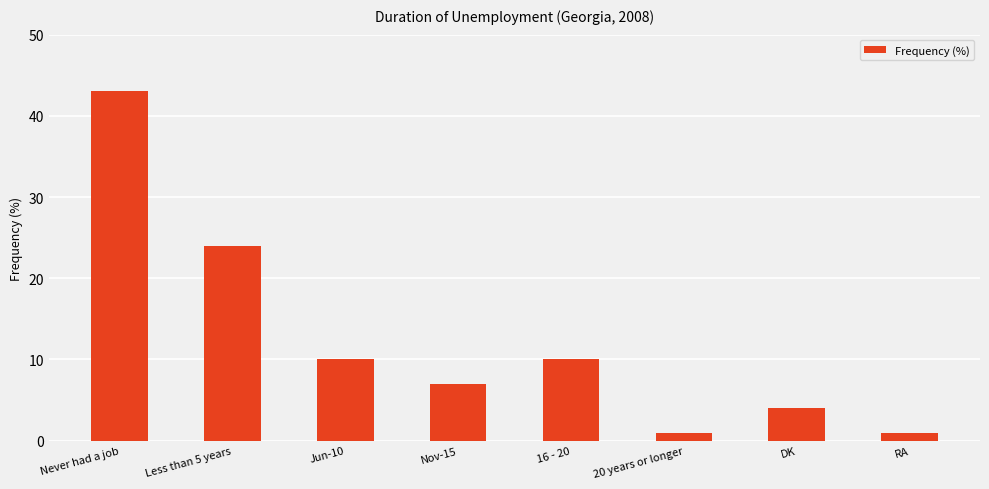

How many values are below 10?

4